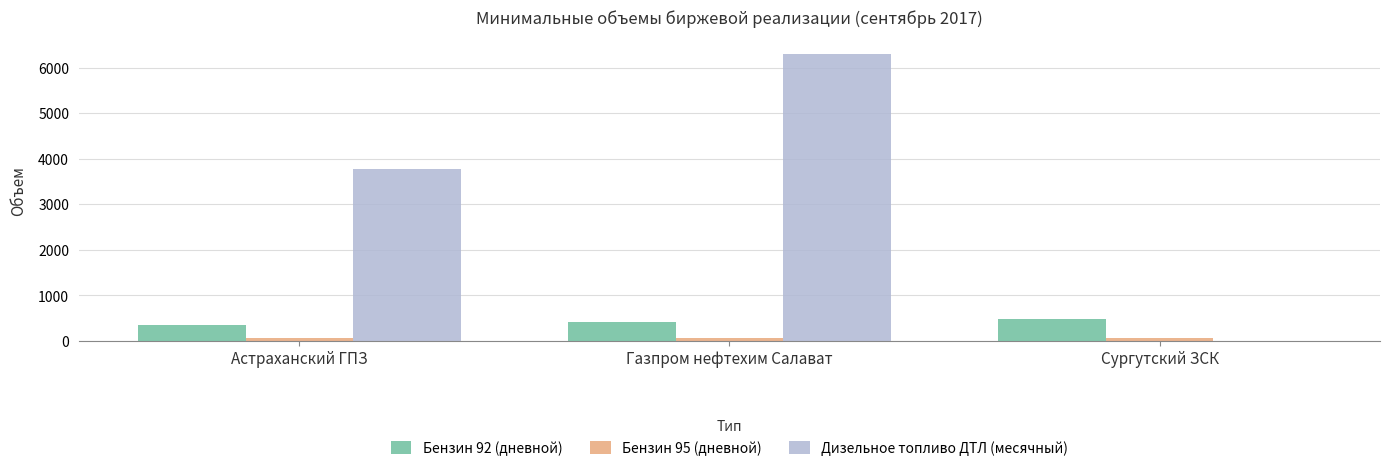

What is the average value of the Дизельное топливо ДТЛ (месячный) series?

3360